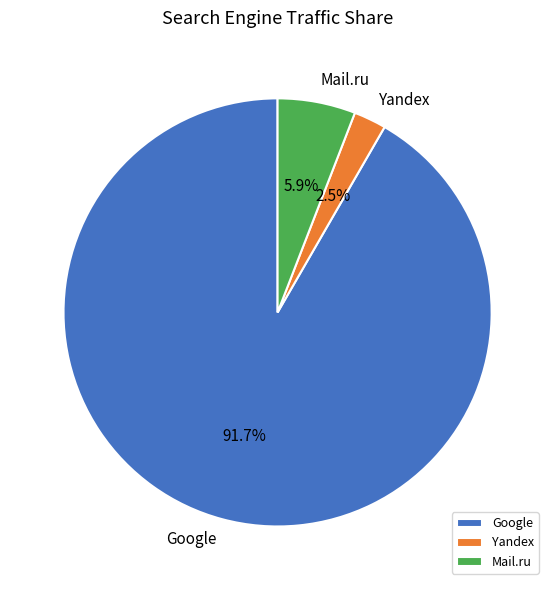

To the nearest percent, what is the average slice percentage?

33%